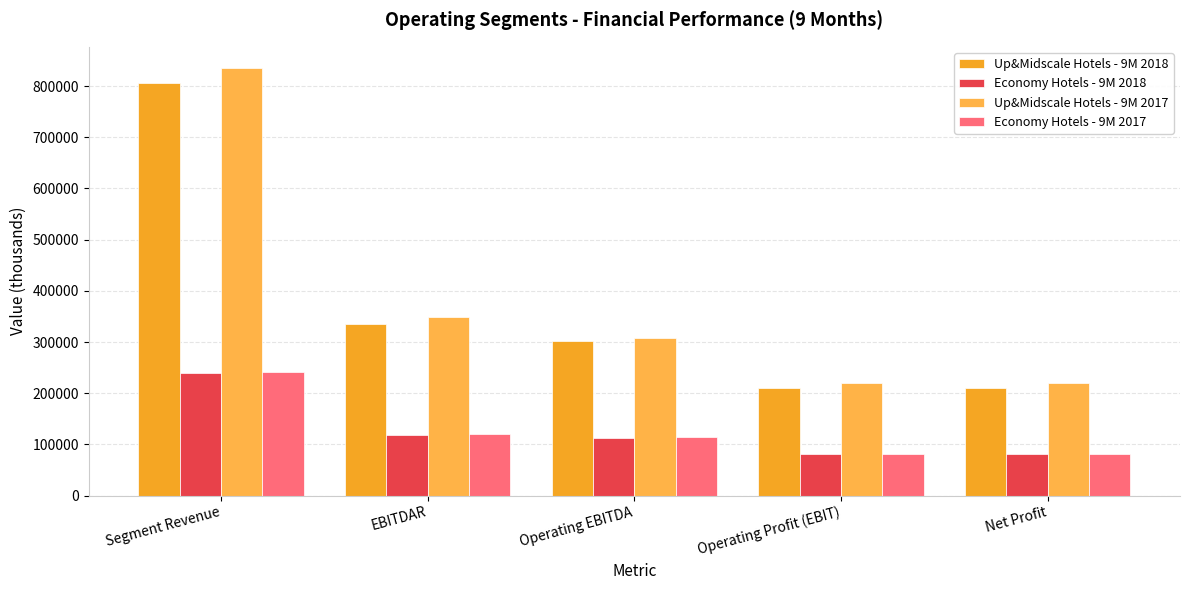

What position from the right is EBITDAR?

4